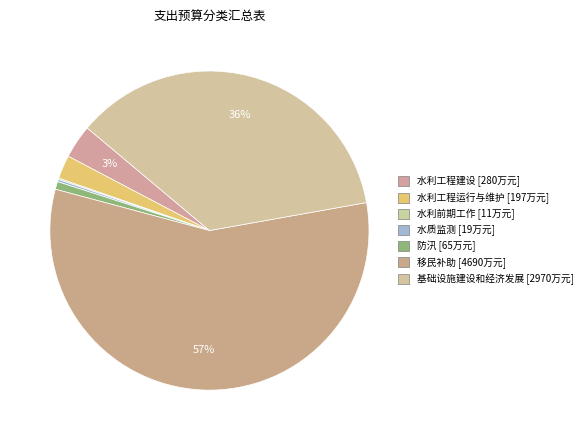

To the nearest percent, what percentage of the pie is 基础设施建设和经济发展?

36%